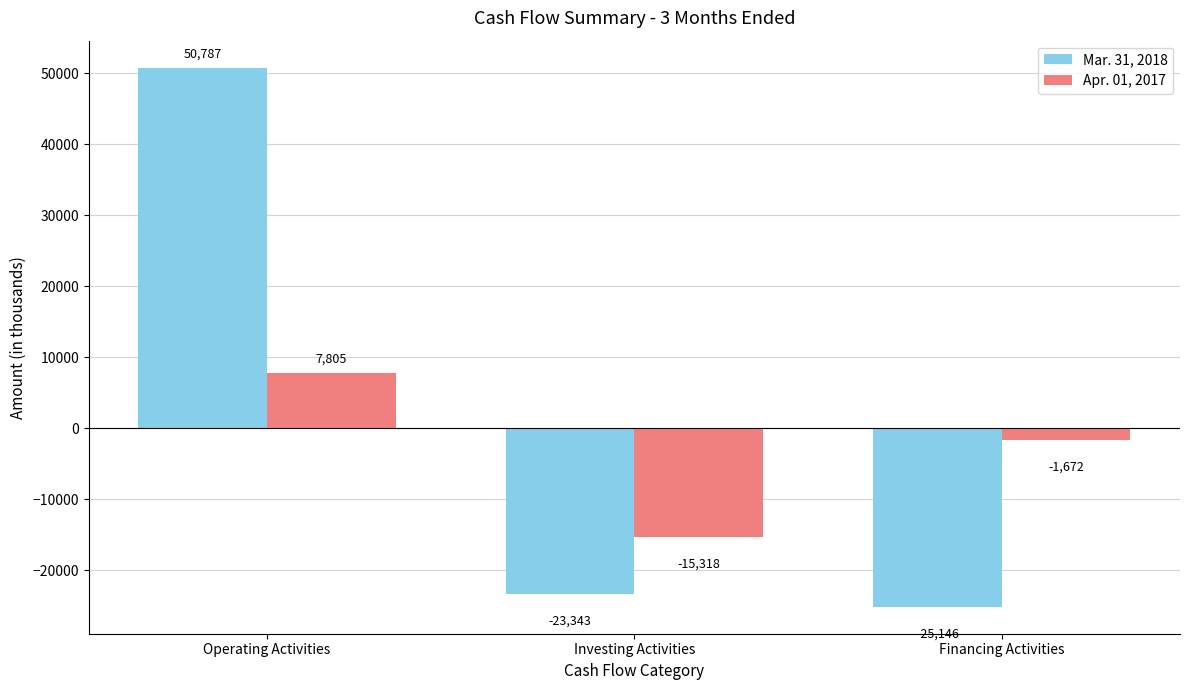

Which label corresponds to the largest value in the chart?

Operating Activities